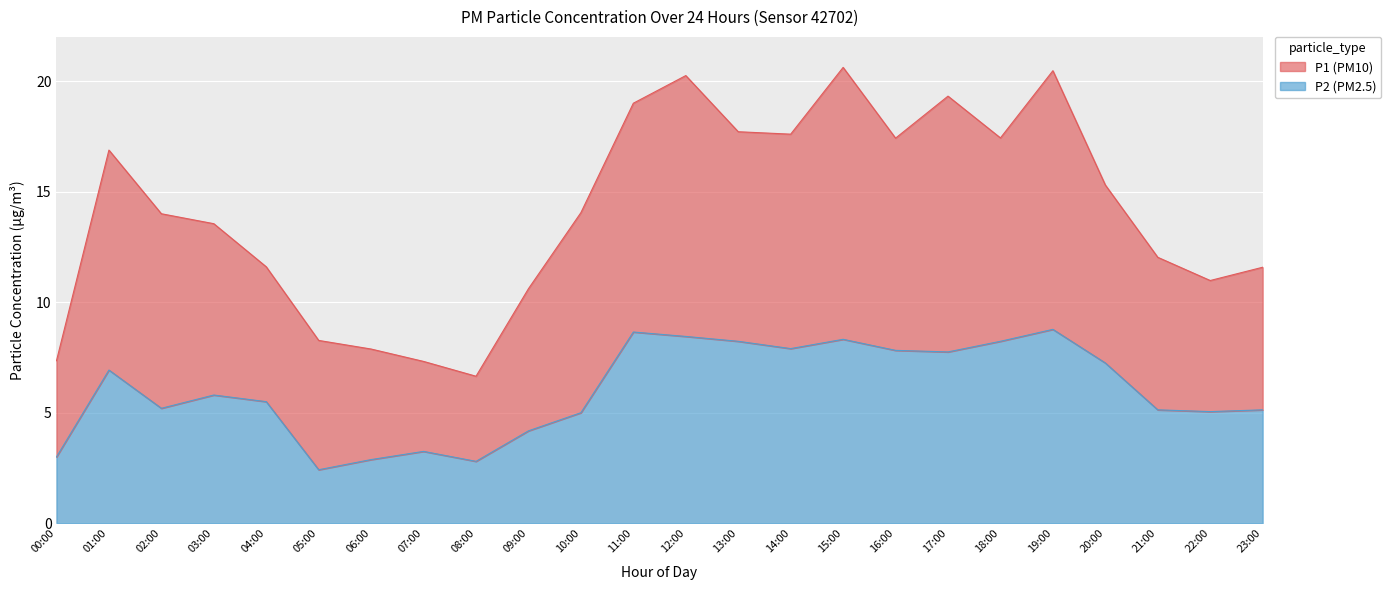

The value at 01:00 is 1.6. True or false?

False